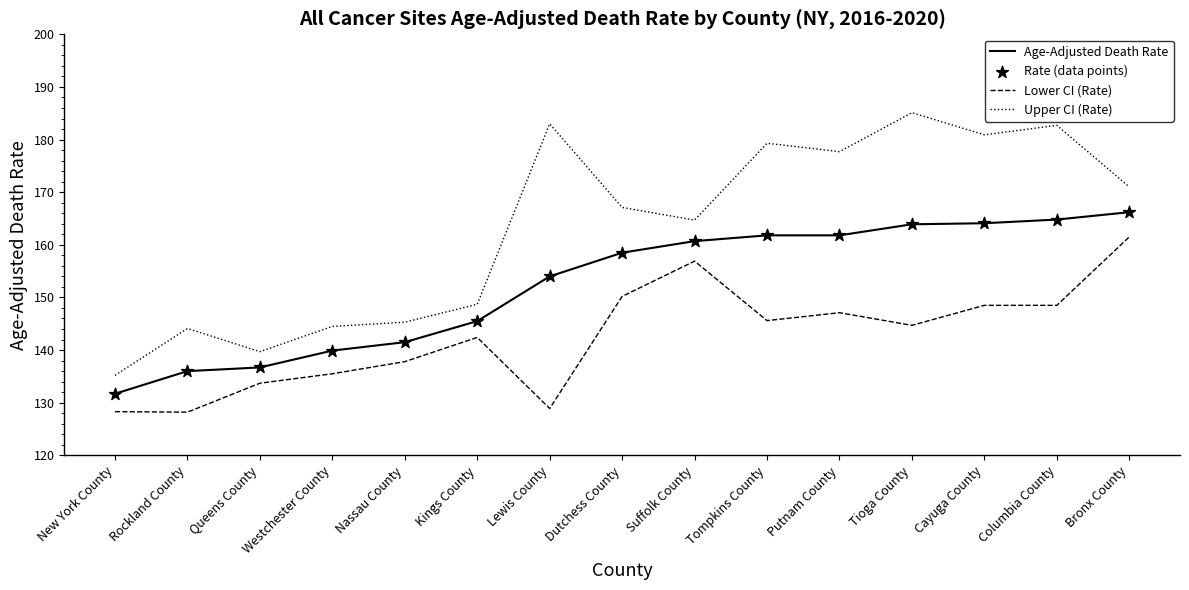

Which series has the widest spread of values?

Upper CI (Rate)